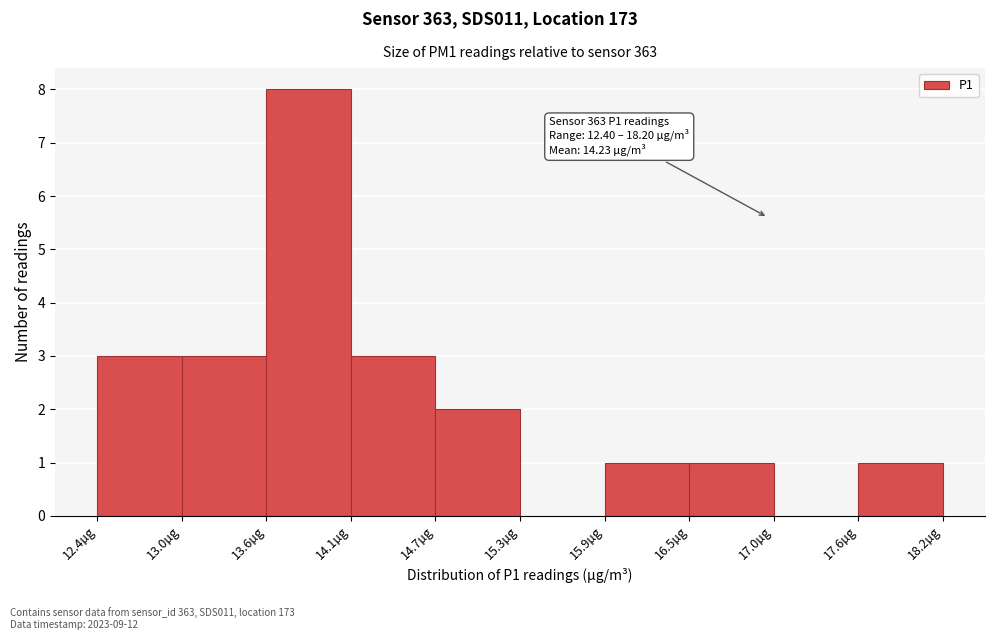

Which range on the x-axis has the tallest bar?

13.56 to 14.14